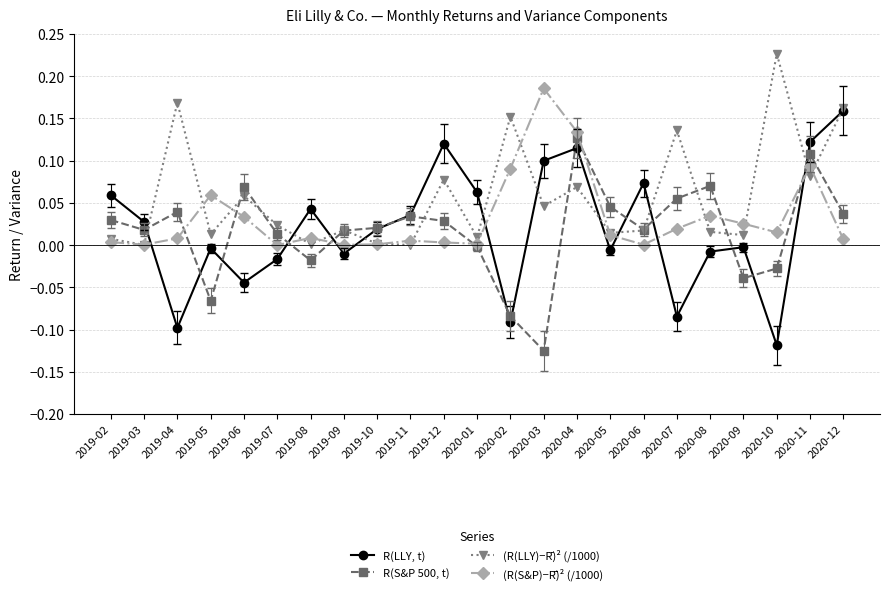

What is the label of the 8th point from the left?

2019-09